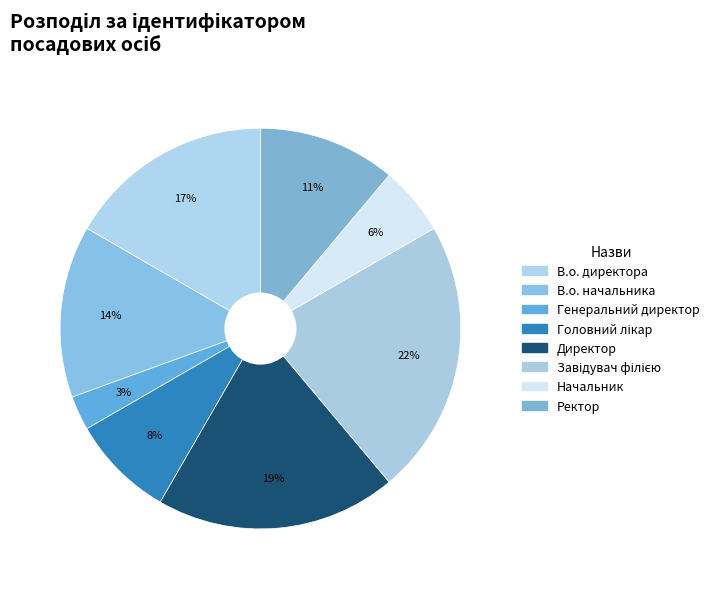

Which category has the biggest portion of the pie?

Завідувач філією